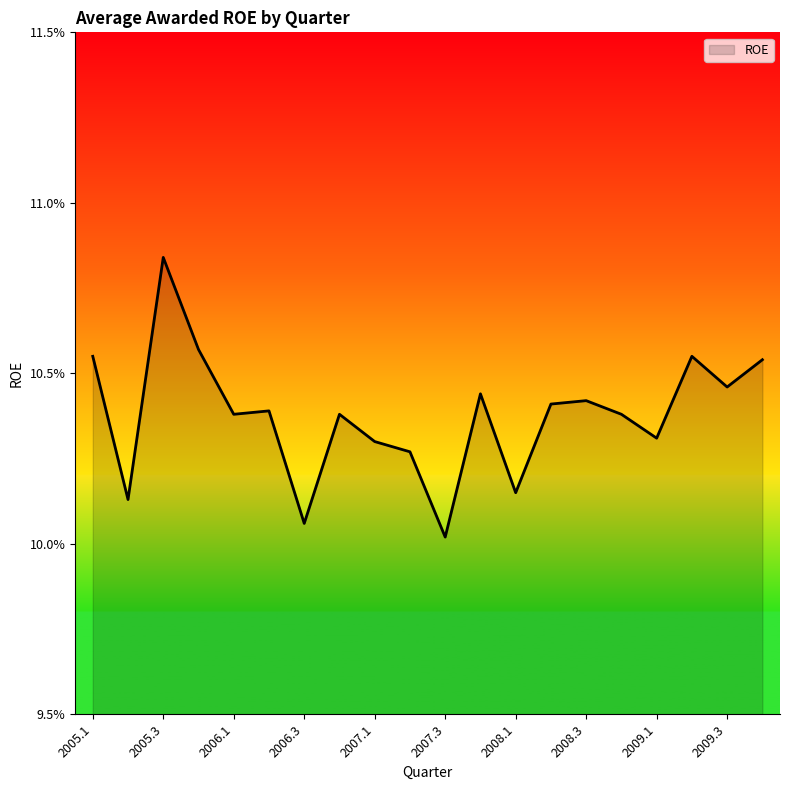

True or false: the data shows 0.1 at 2005.4.

False